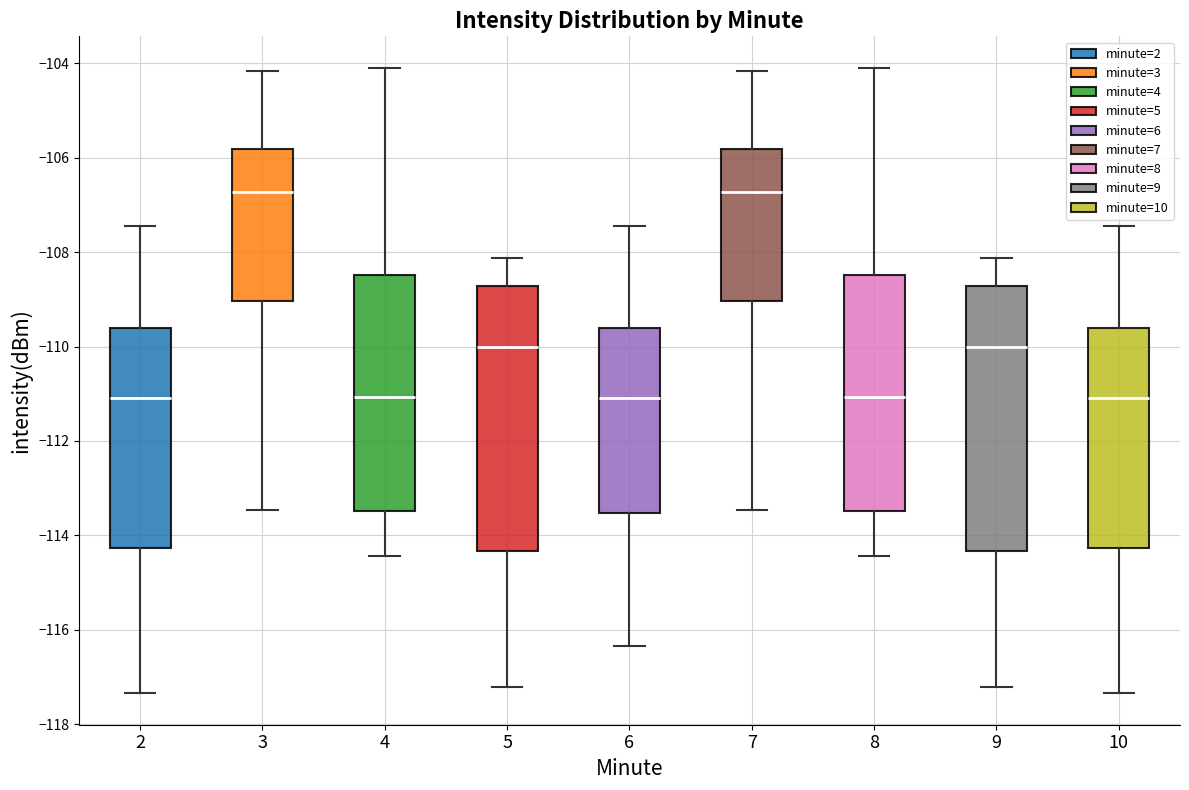

Reading left to right, read every box against the y-axis: the position of its median line, the range the box covers, and the ends of its whiskers. The values are not printed on the chart, so give them approximately, as read against the axis.

2: median -111.0, box -114.2 to -109.6, whiskers -117.4 to -107.4
3: median -106.8, box -109.0 to -105.8, whiskers -113.4 to -104.2
4: median -111.0, box -113.4 to -108.4, whiskers -114.4 to -104.0
5: median -110.0, box -114.4 to -108.8, whiskers -117.2 to -108.2
6: median -111.0, box -113.6 to -109.6, whiskers -116.4 to -107.4
7: median -106.8, box -109.0 to -105.8, whiskers -113.4 to -104.2
8: median -111.0, box -113.4 to -108.4, whiskers -114.4 to -104.0
9: median -110.0, box -114.4 to -108.8, whiskers -117.2 to -108.2
10: median -111.0, box -114.2 to -109.6, whiskers -117.4 to -107.4